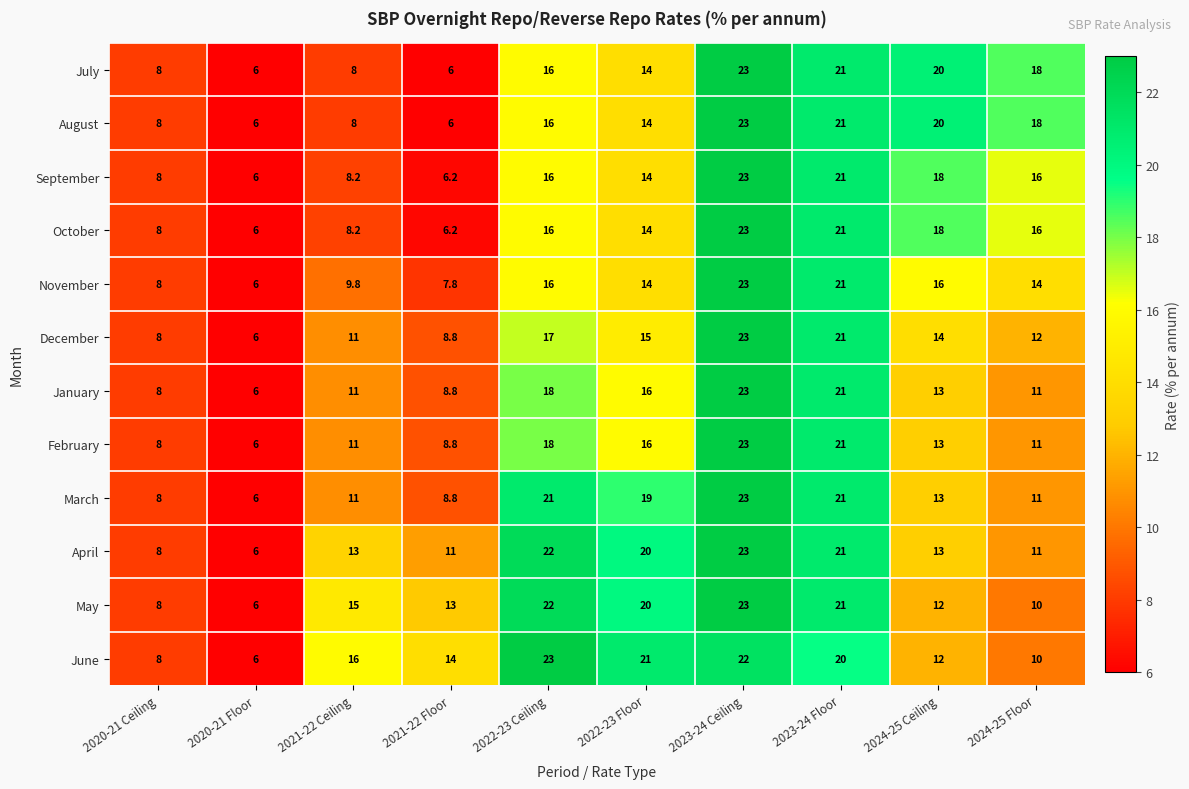

True or false: October has a value of 27.8 at 2024-25 Floor.

False